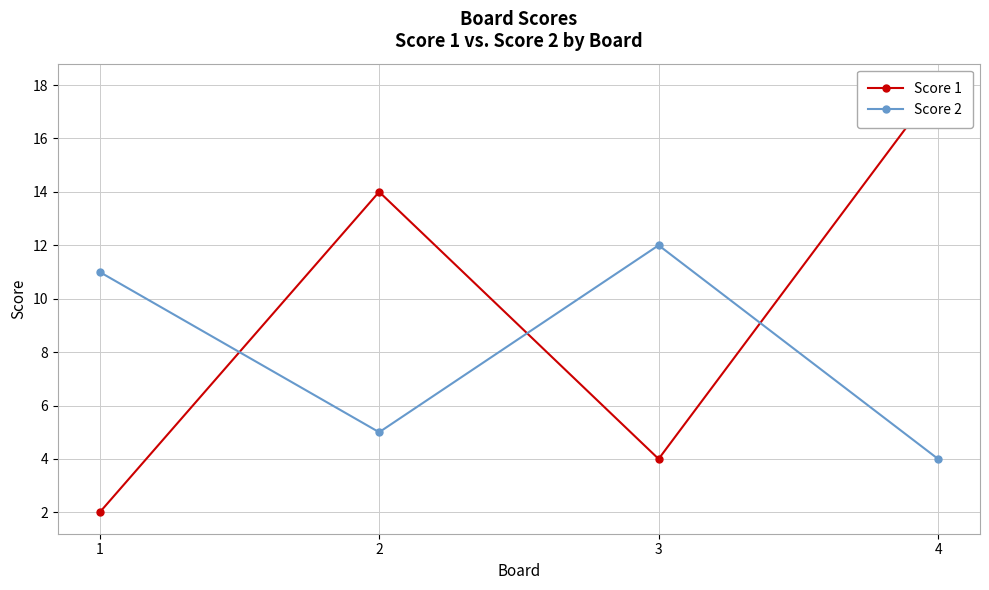

What is the maximum value for Score 2?

12